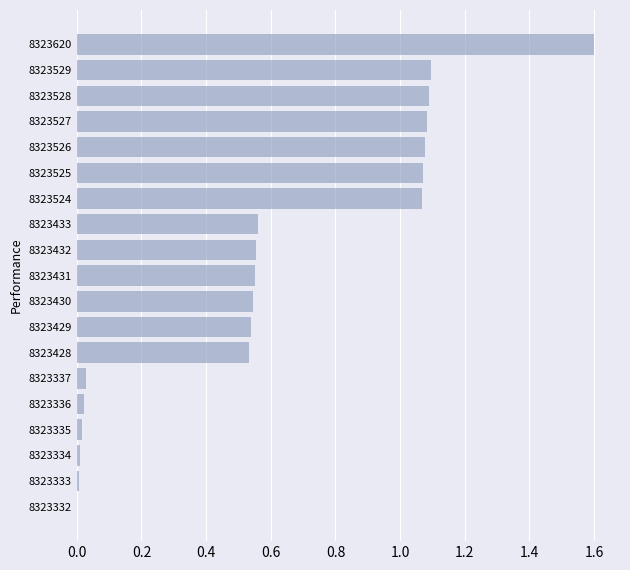

The chart shows a value of 0.3 at 8323524. True or false?

False